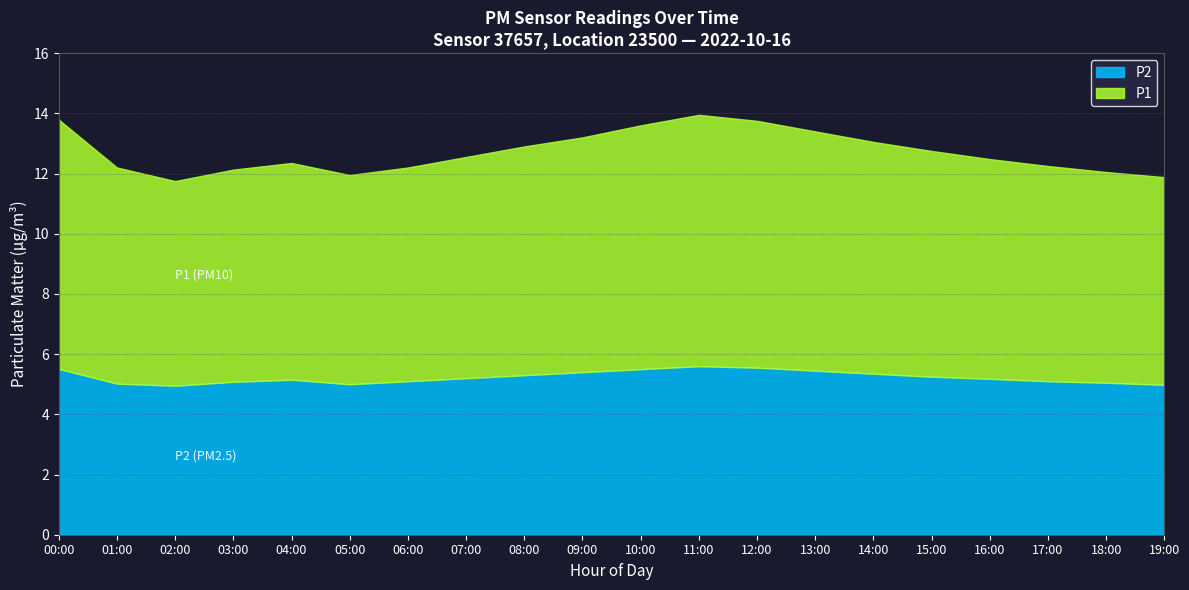

What is the spread (max minus min) of values at 05:00?

2.0